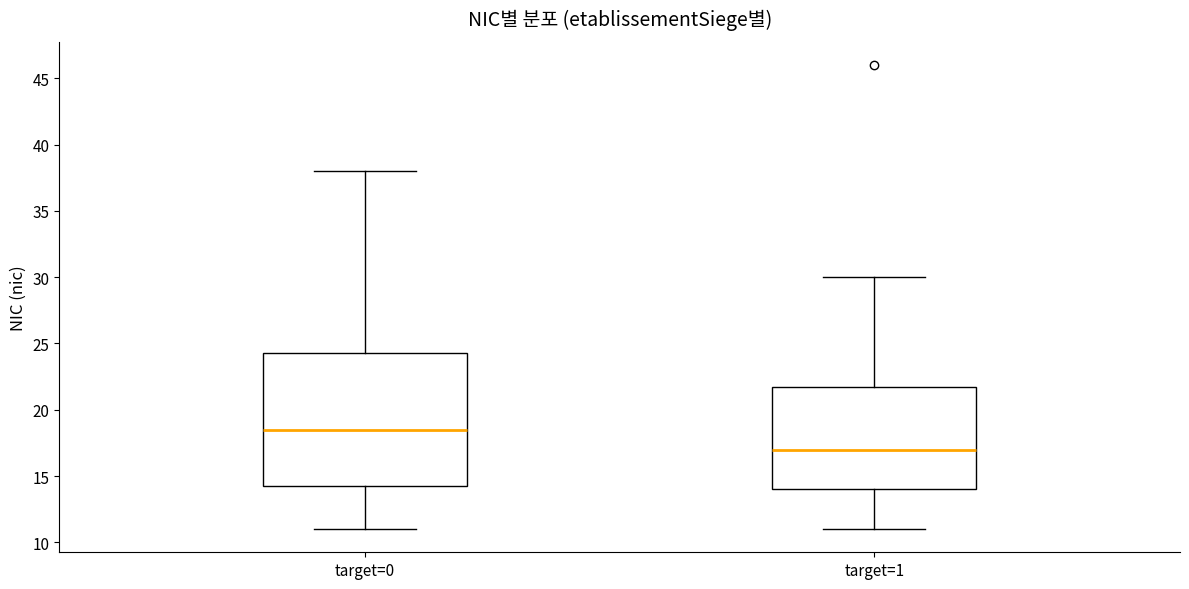

Reading left to right, read every box against the y-axis: the position of its median line, the range the box covers, and the ends of its whiskers. The values are not printed on the chart, so give them approximately, as read against the axis.

target=0: median 18.5, box 14.5 to 24.5, whiskers 11.0 to 38.0
target=1: median 17.0, box 14.0 to 22.0, whiskers 11.0 to 30.0